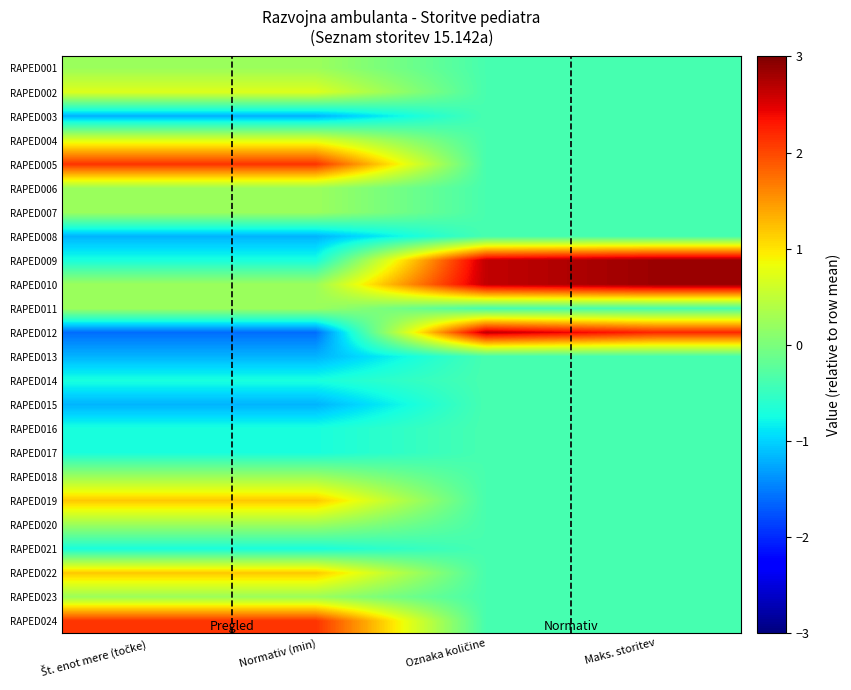

At how many categories does at least one series exceed 0?

4